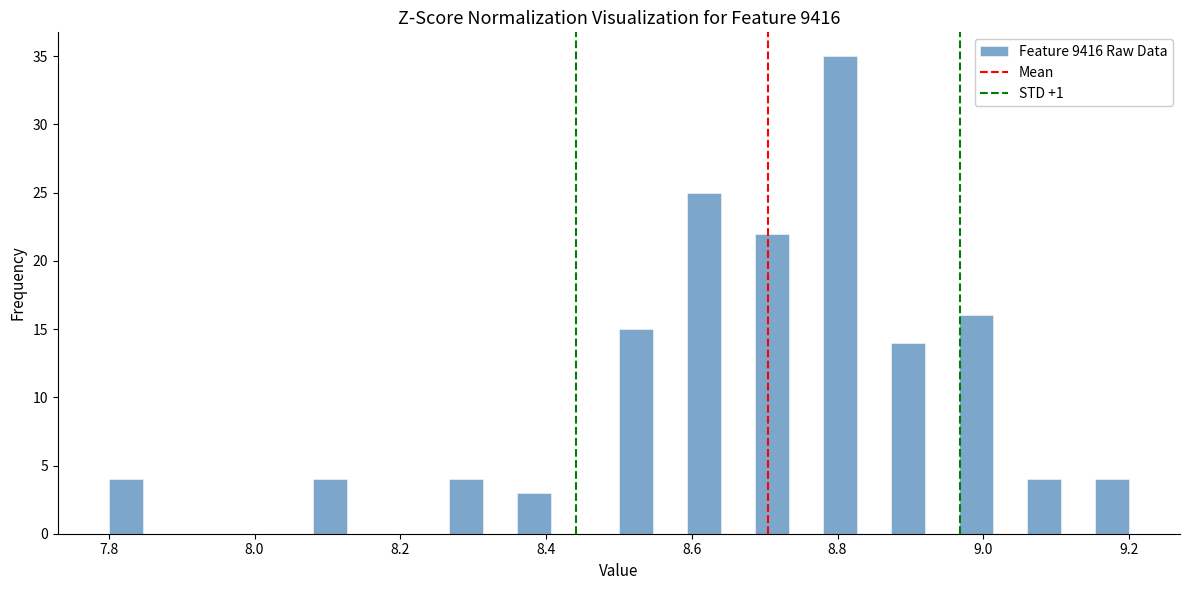

Around what value on the x-axis is the tallest bar? Give the approximate position of its centre, as read against the axis.

8.80